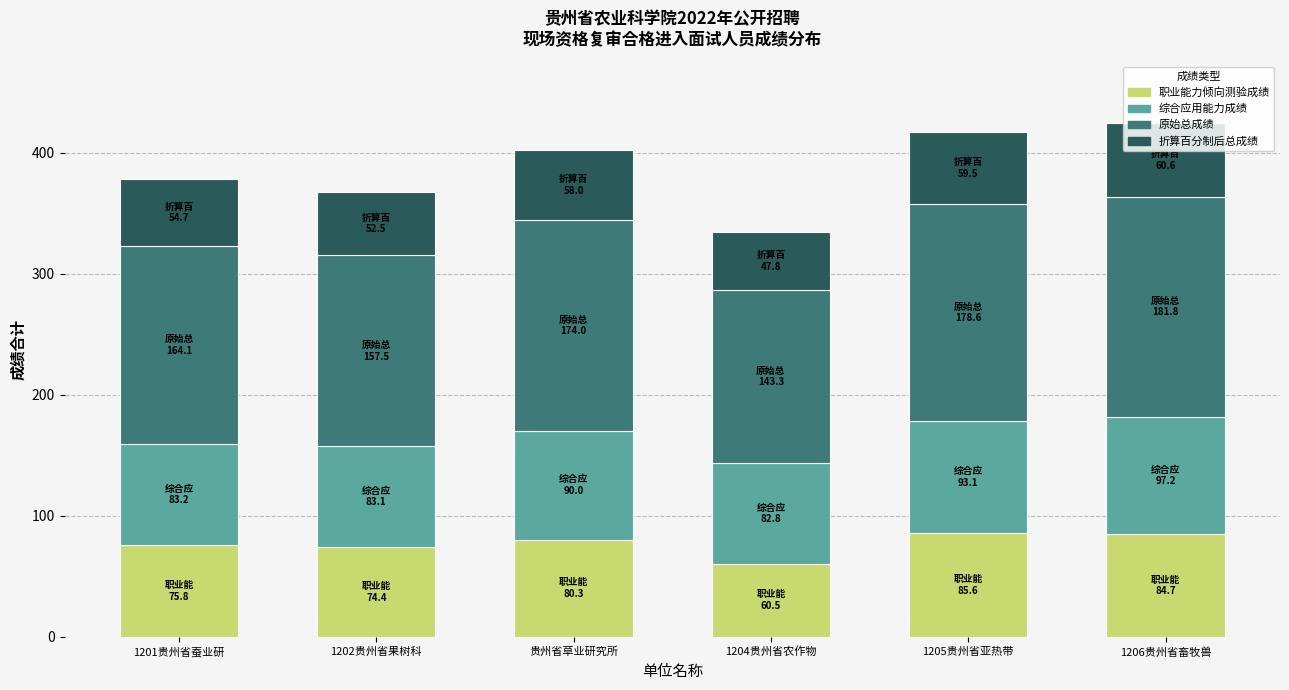

What is the average value of the 职业能力倾向测验成绩 series?

76.9